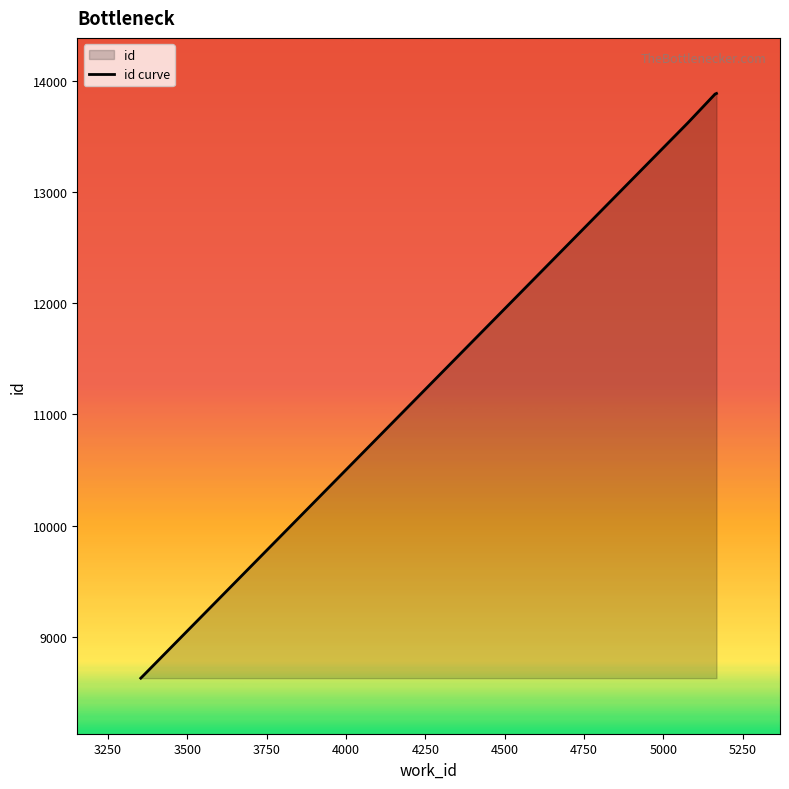

What is the maximum value shown in the chart?

13889